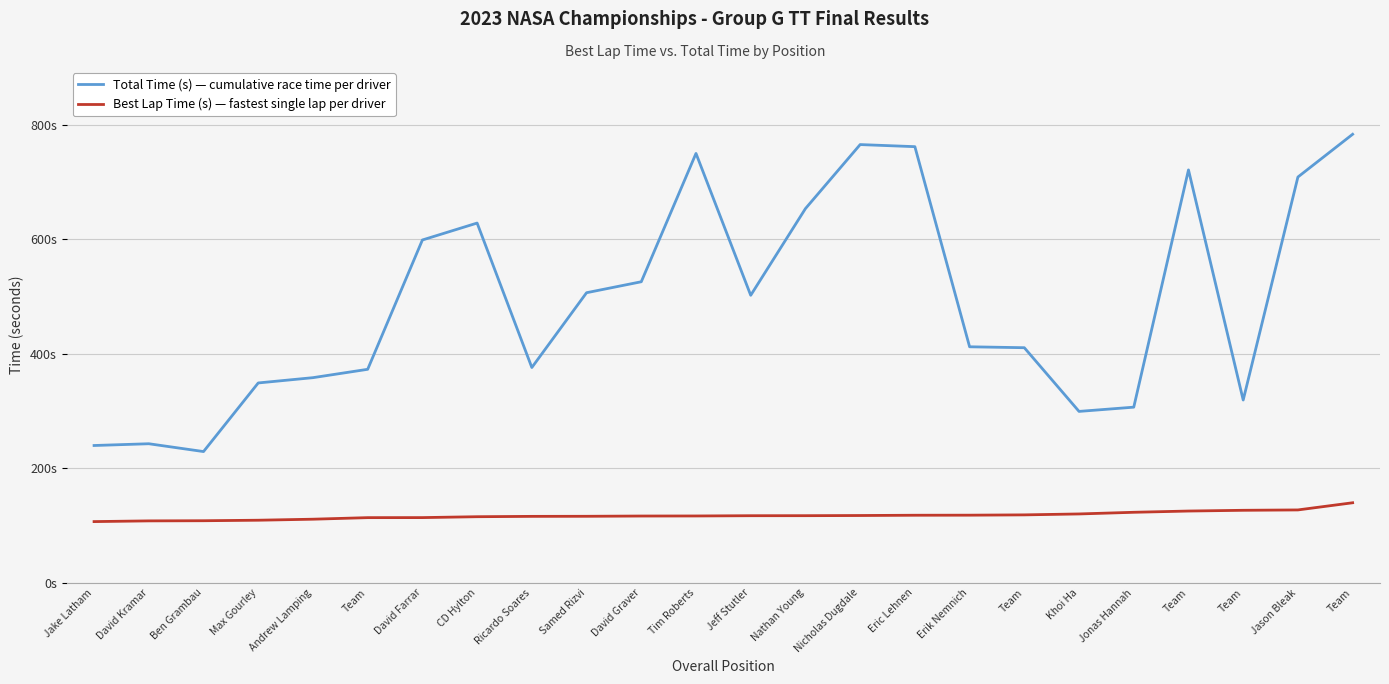

Which series has the largest total across all categories?

Total Time (s) — cumulative race time per driver